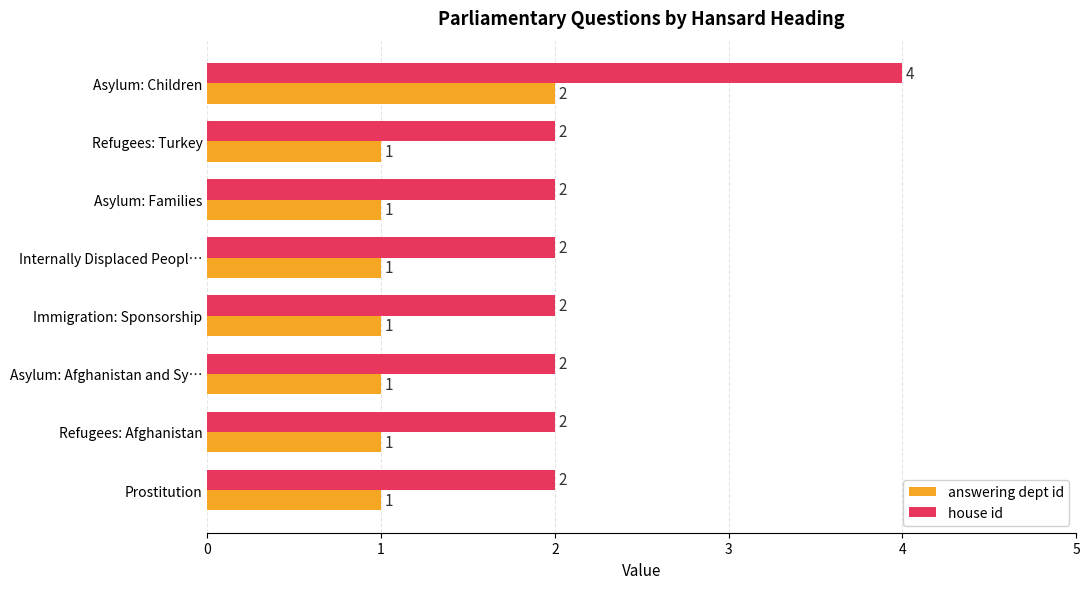

Which series has the widest spread of values?

house id